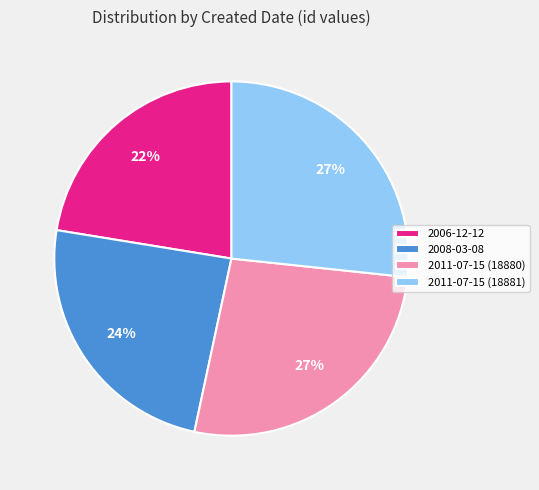

To the nearest percent, what portion does 2011-07-15 (18881) represent?

27%